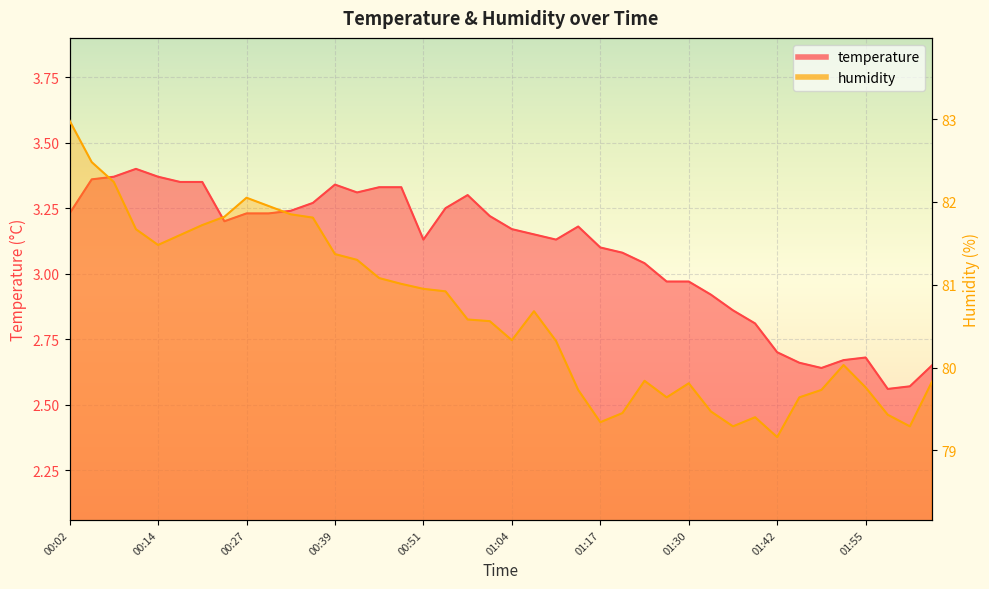

Reading right to left, extract all data points from this chart.

temperature: 02:04=2.6	02:01=2.6	01:58=2.6	01:55=2.7	01:52=2.7	01:49=2.6	01:46=2.7	01:42=2.7	01:39=2.8	01:36=2.9	01:33=2.9	01:30=3.0	01:27=3.0	01:23=3.0	01:20=3.1	01:17=3.1	01:14=3.2	01:11=3.1	01:08=3.1	01:04=3.2	01:01=3.2	00:58=3.3	00:55=3.2	00:51=3.1	00:48=3.3	00:45=3.3	00:42=3.3	00:39=3.3	00:36=3.3	00:33=3.2	00:30=3.2	00:27=3.2	00:24=3.2	00:21=3.4	00:17=3.4	00:14=3.4	00:11=3.4	00:08=3.4	00:05=3.4	00:02=3.2
humidity: 02:04=79.8	02:01=79.3	01:58=79.4	01:55=79.8	01:52=80.0	01:49=79.7	01:46=79.6	01:42=79.2	01:39=79.4	01:36=79.3	01:33=79.5	01:30=79.8	01:27=79.6	01:23=79.8	01:20=79.5	01:17=79.3	01:14=79.7	01:11=80.3	01:08=80.7	01:04=80.3	01:01=80.6	00:58=80.6	00:55=80.9	00:51=81.0	00:48=81.0	00:45=81.1	00:42=81.3	00:39=81.4	00:36=81.8	00:33=81.8	00:30=82.0	00:27=82.0	00:24=81.8	00:21=81.7	00:17=81.6	00:14=81.5	00:11=81.7	00:08=82.2	00:05=82.5	00:02=83.0